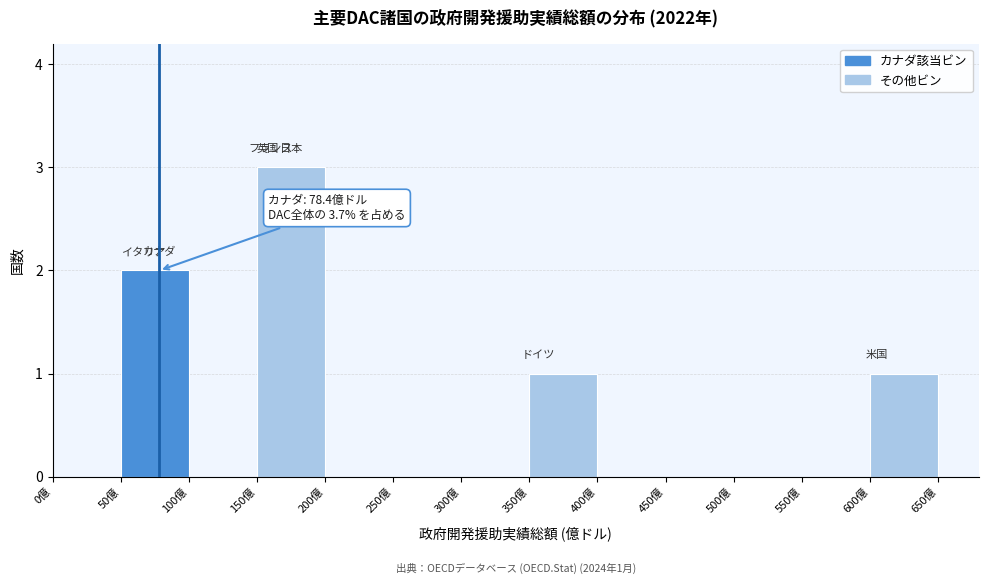

Over which range of the x-axis is the bar tallest?

150 to 200